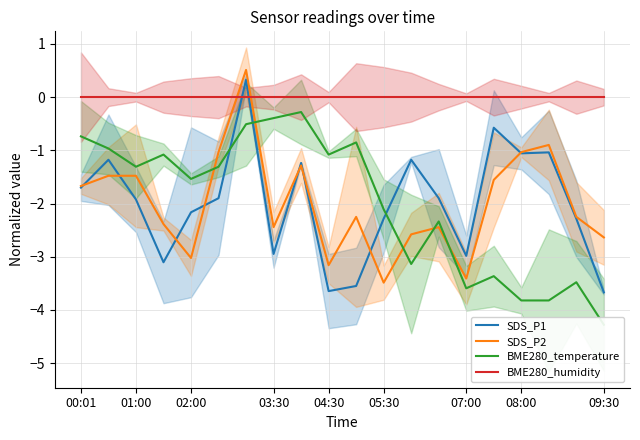

What is the difference between the highest and lowest values at 00:01?

1.7